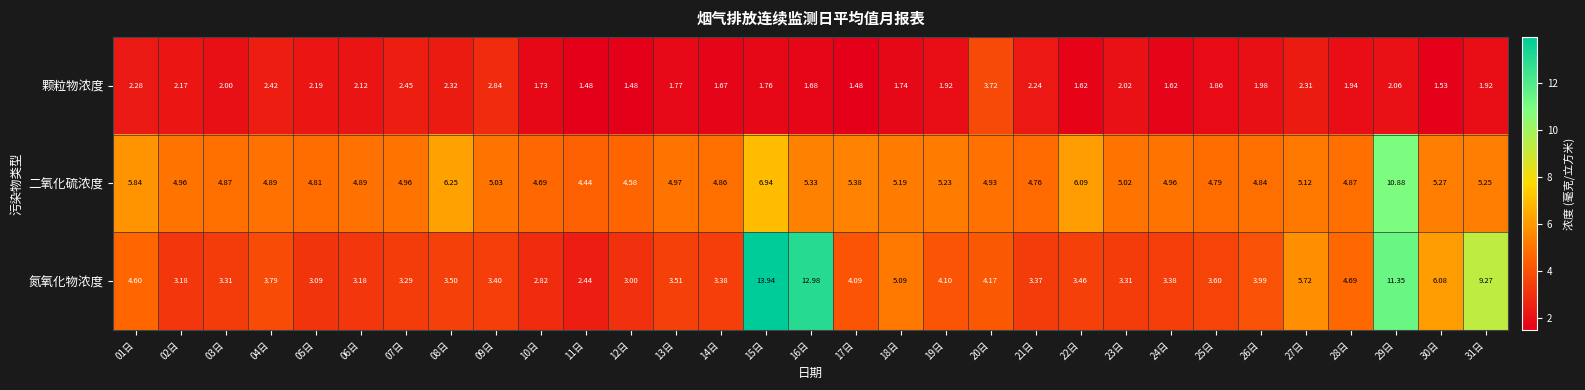

Rank the series at 16日 from lowest to highest value.

颗粒物浓度, 二氧化硫浓度, 氮氧化物浓度